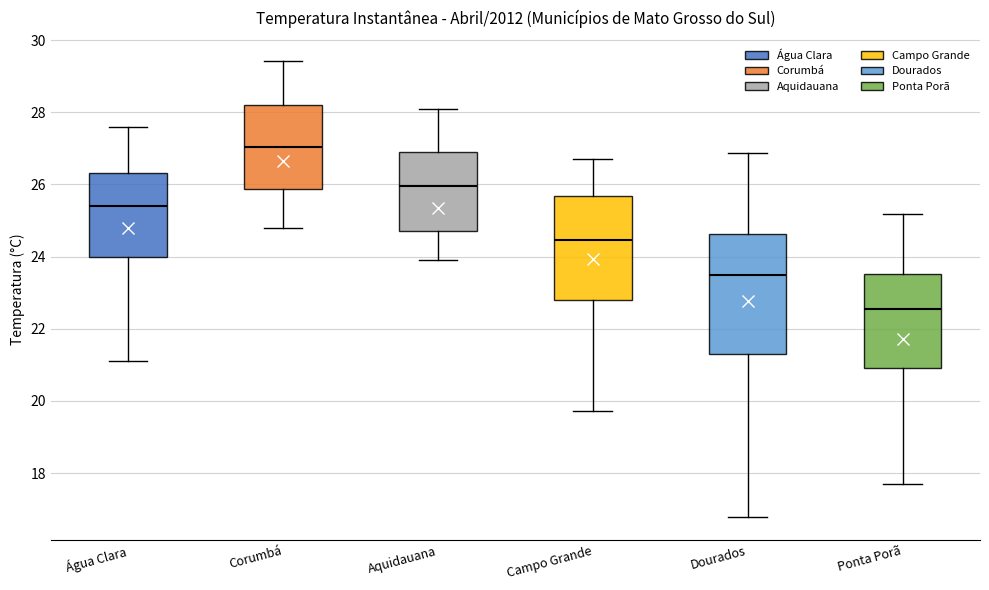

Reading left to right, read every box against the y-axis: the position of its median line, the range the box covers, and the ends of its whiskers. The values are not printed on the chart, so give them approximately, as read against the axis.

Água Clara: median 25.4, box 24.0 to 26.4, whiskers 21.2 to 27.6
Corumbá: median 27.0, box 25.8 to 28.2, whiskers 24.8 to 29.4
Aquidauana: median 26.0, box 24.8 to 26.8, whiskers 24.0 to 28.0
Campo Grande: median 24.4, box 22.8 to 25.6, whiskers 19.8 to 26.8
Dourados: median 23.4, box 21.4 to 24.6, whiskers 16.8 to 26.8
Ponta Porã: median 22.6, box 21.0 to 23.6, whiskers 17.8 to 25.2